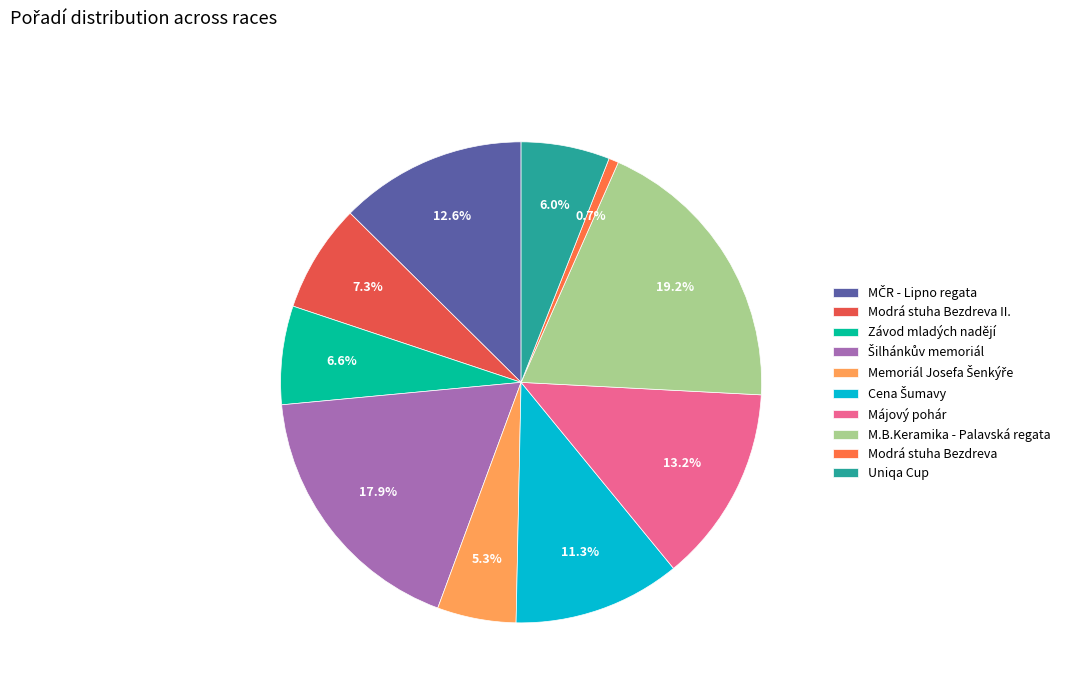

What percentage is the M.B.Keramika - Palavská regata slice, to the nearest percent?

19%